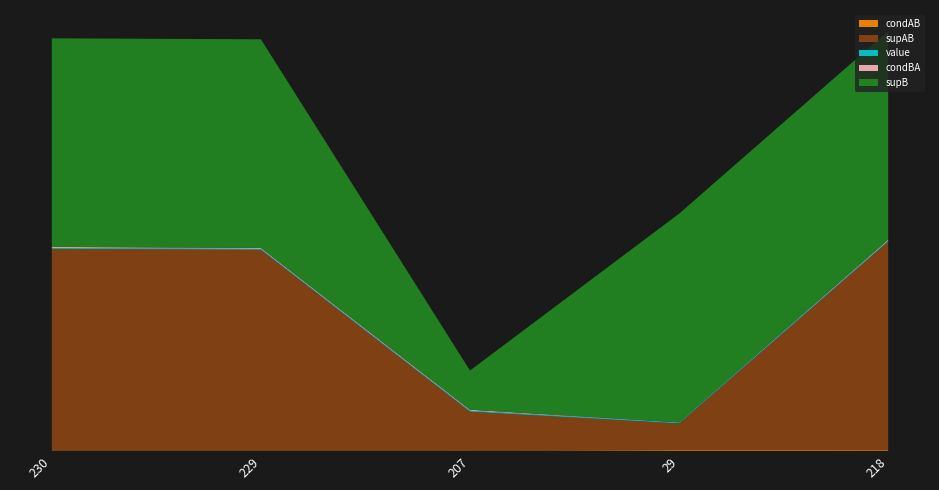

Reading left to right, what are all the values shown in this chart?

condAB: 230=0.1	229=0.1	207=0.1	29=1.0	218=0.9
supAB: 230=25.0	229=24.0	207=27.0	29=28.0	218=211.0
value: 230=1.0	229=1.0	207=1.0	29=1.0	218=1.0
condBA: 230=1.0	229=1.0	207=1.0	29=0.1	218=1.0
supB: 230=25.0	229=24.0	207=27.0	29=218.0	218=218.0